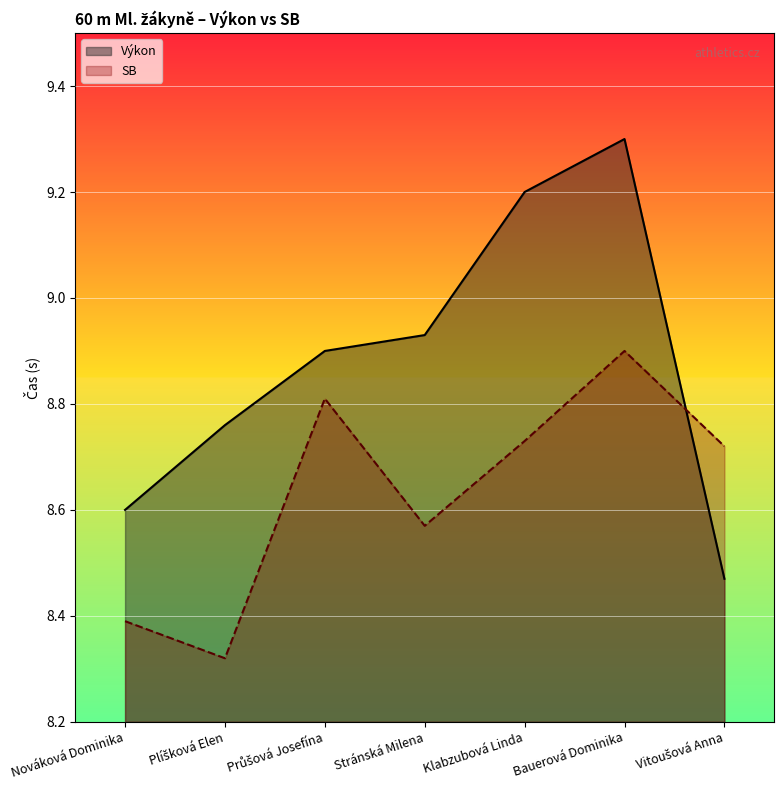

Between Plíšková Elen and Klabzubová Linda, which is larger?

Klabzubová Linda